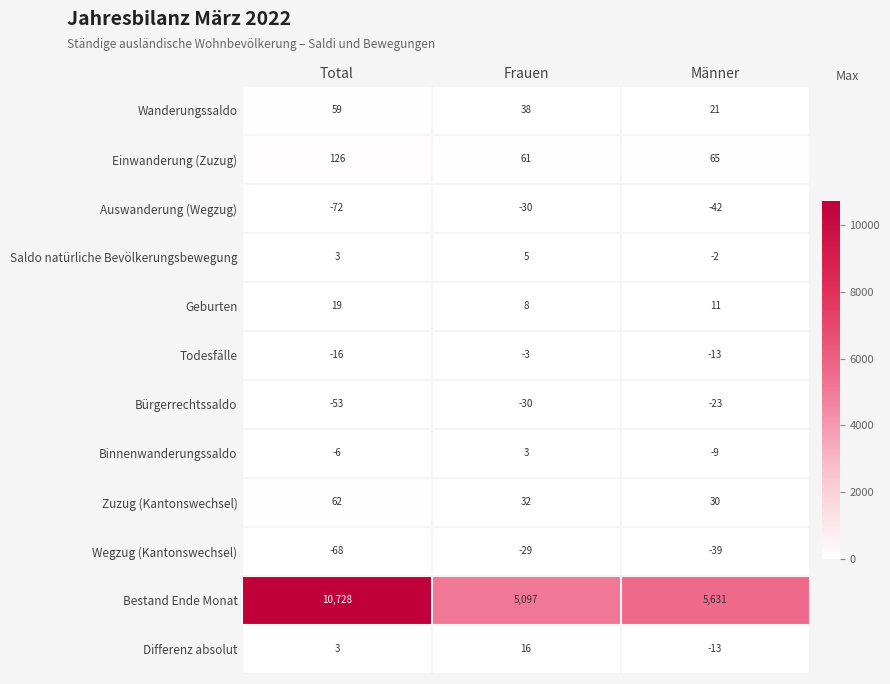

How many data points does each series have?

3